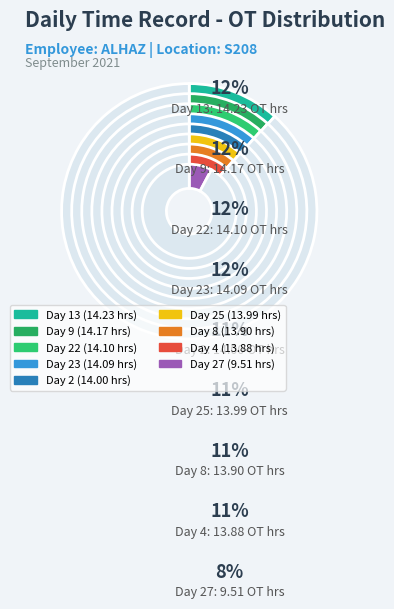

Is Day 2 the majority of the pie?

No